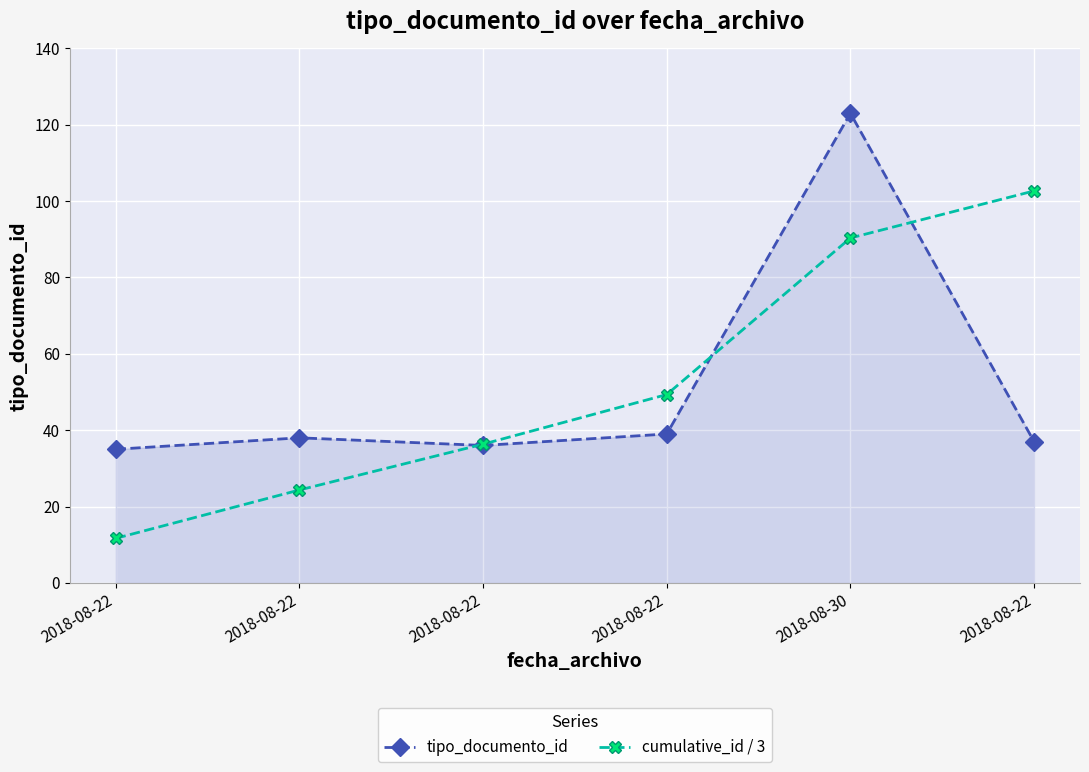

Reading right to left, list all the values displayed in this chart.

tipo_documento_id: 2018-08-22=37.0	2018-08-30=123.0	2018-08-22=39.0	2018-08-22=36.0	2018-08-22=38.0	2018-08-22=35.0
cumulative_id / 3: 2018-08-22=102.7	2018-08-30=90.3	2018-08-22=49.3	2018-08-22=36.3	2018-08-22=24.3	2018-08-22=11.7